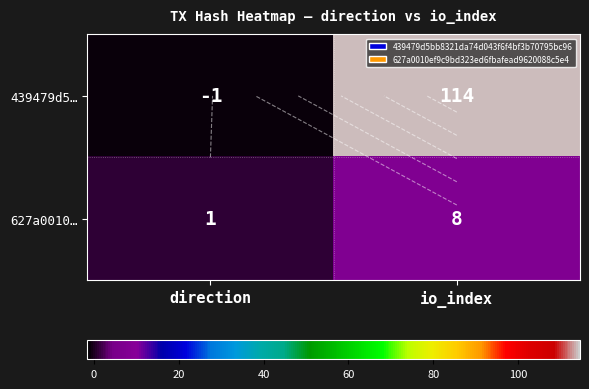

At which label is 439479d5… closest to 56?

direction